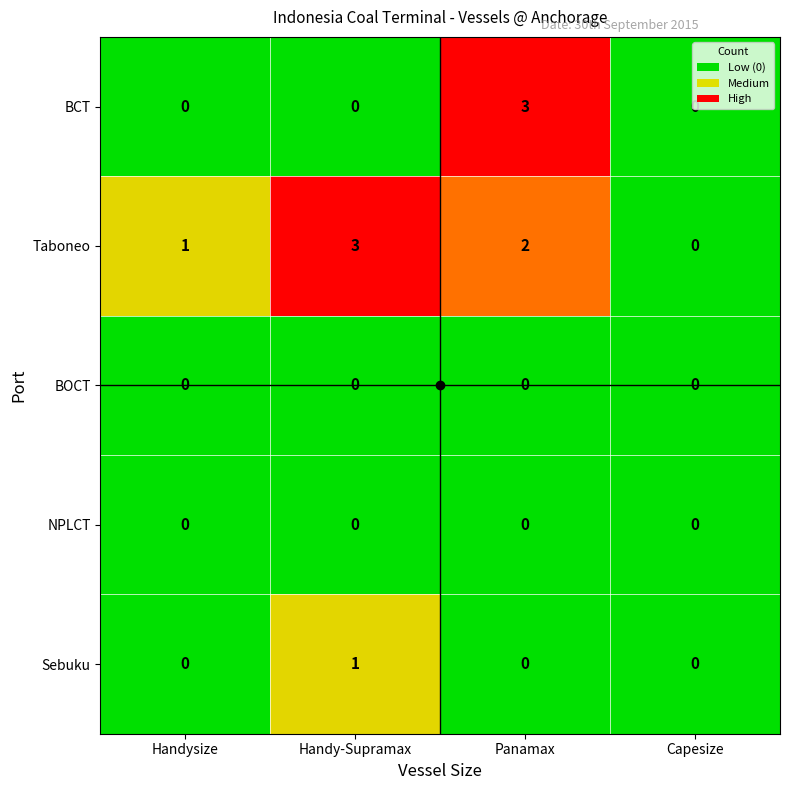

At which category is the sum across all series the highest?

Panamax